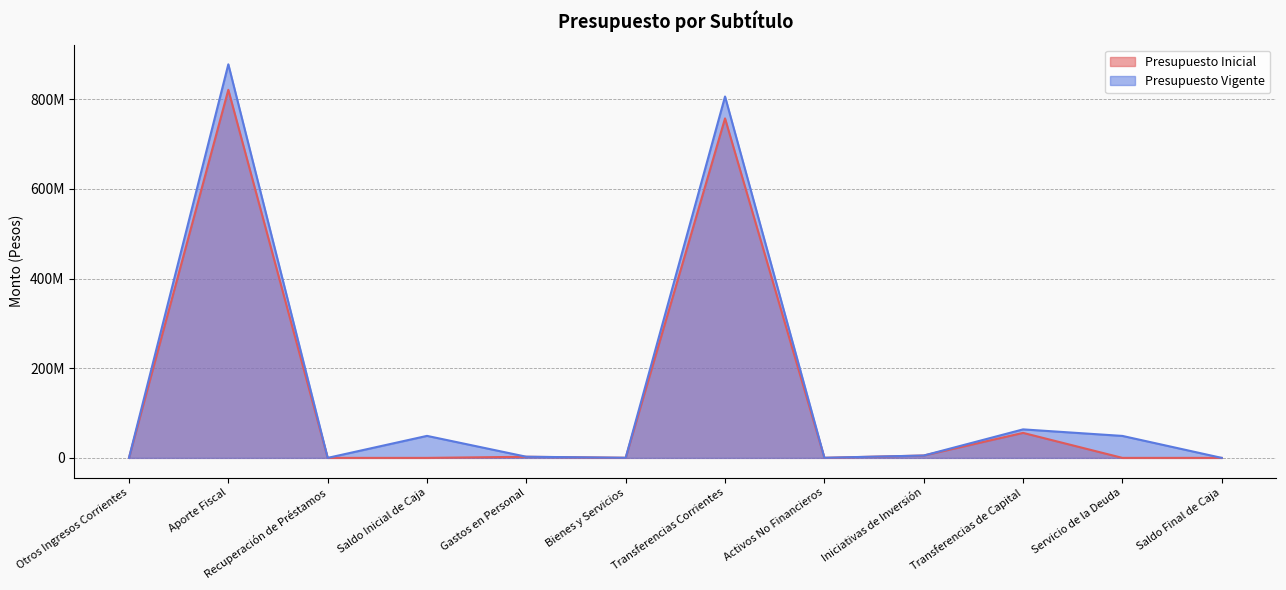

At how many categories does at least one series exceed 189503496?

2